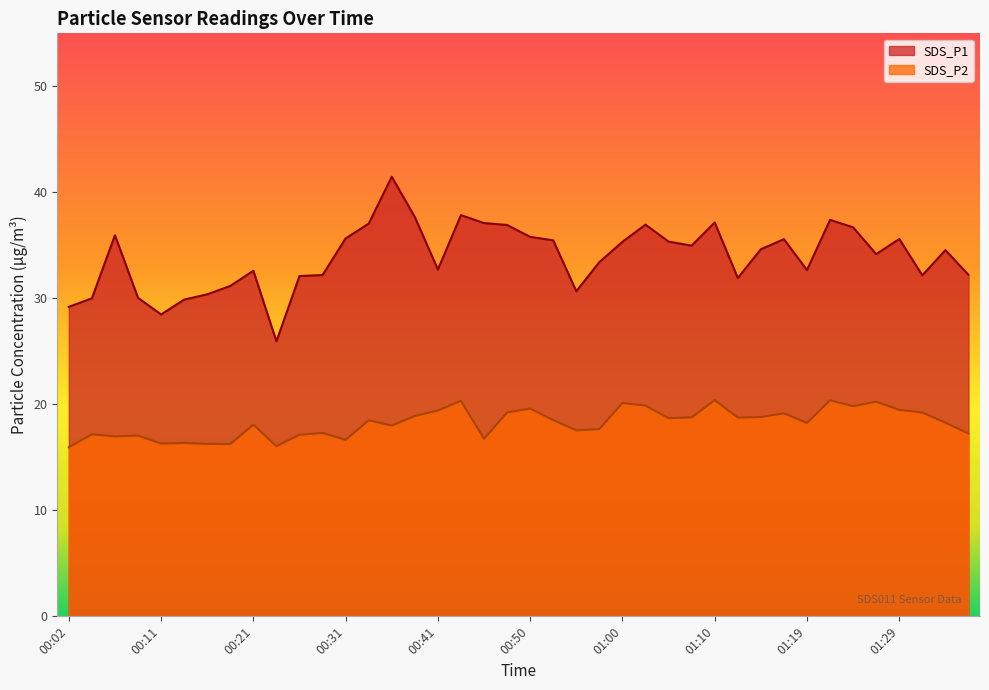

How many lines are shown in the chart?

2